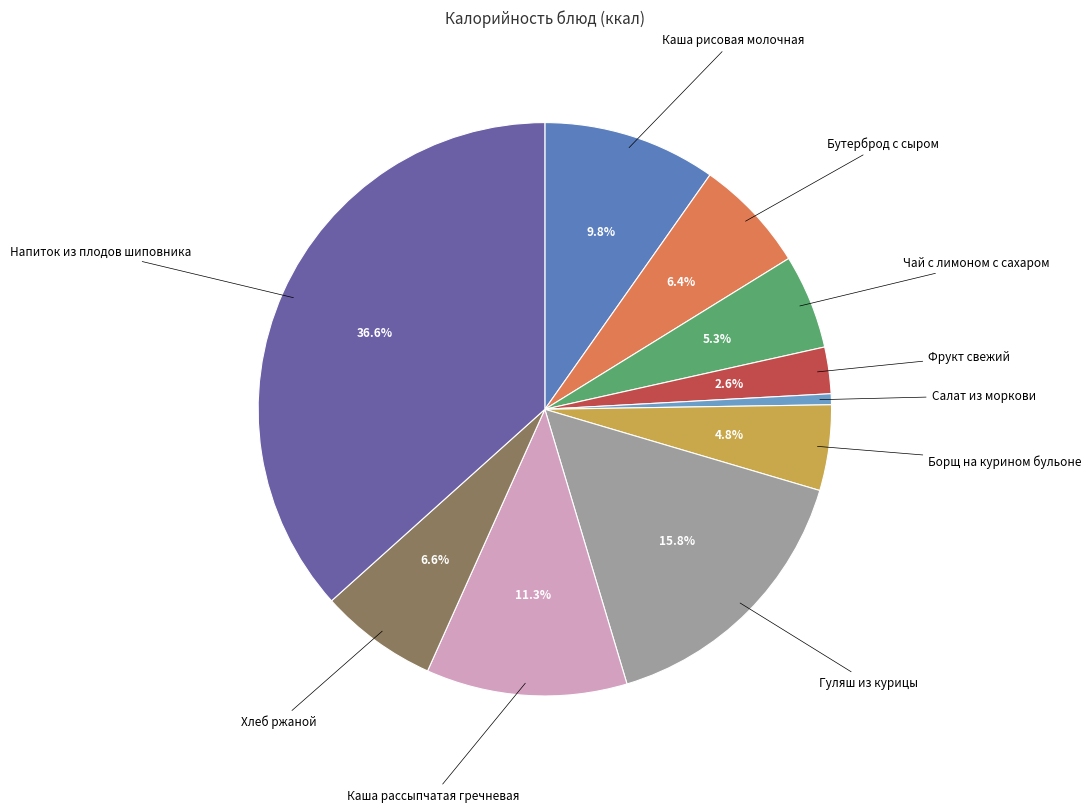

Is there any slice that represents more than half of the pie?

No